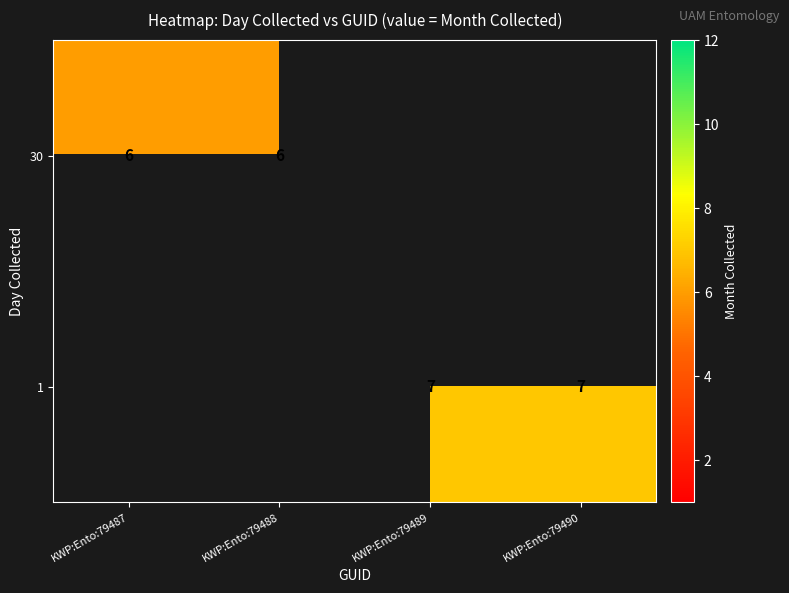

Is it true that 1 equals 7 at KWP:Ento:79489?

True